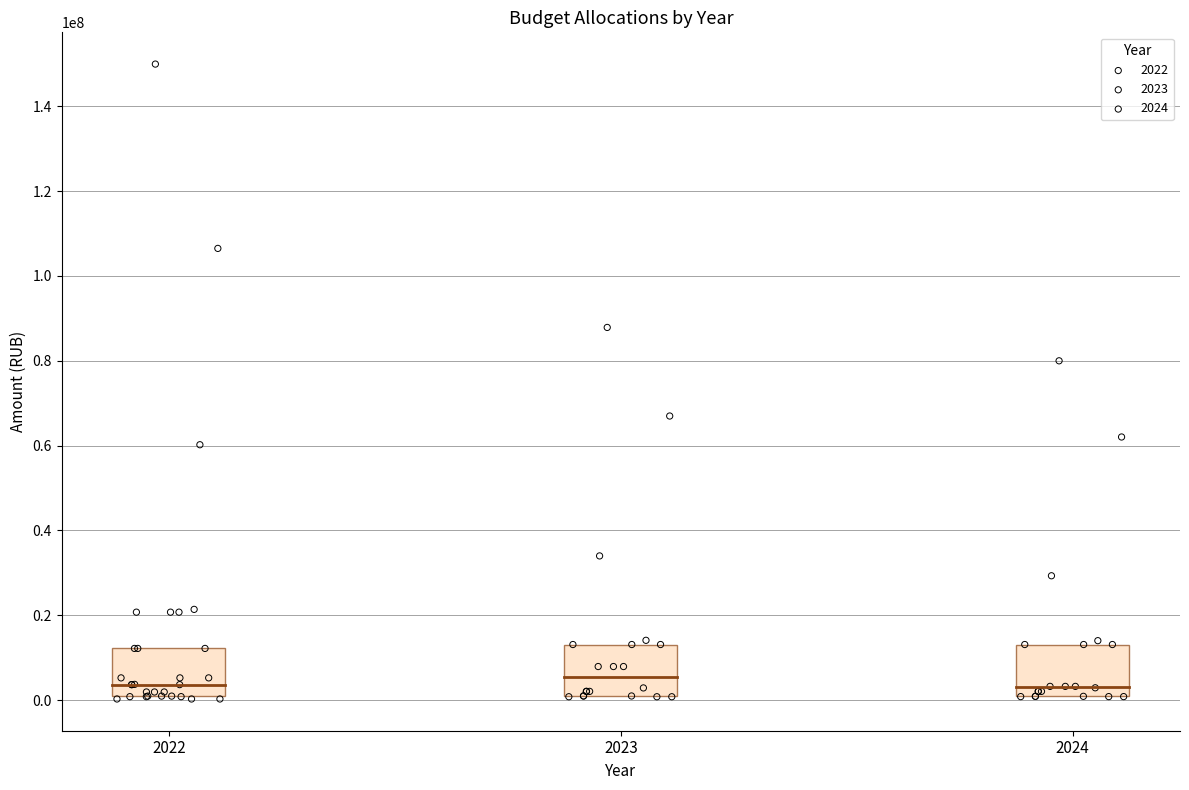

Which series has the widest spread of Y values?

2022